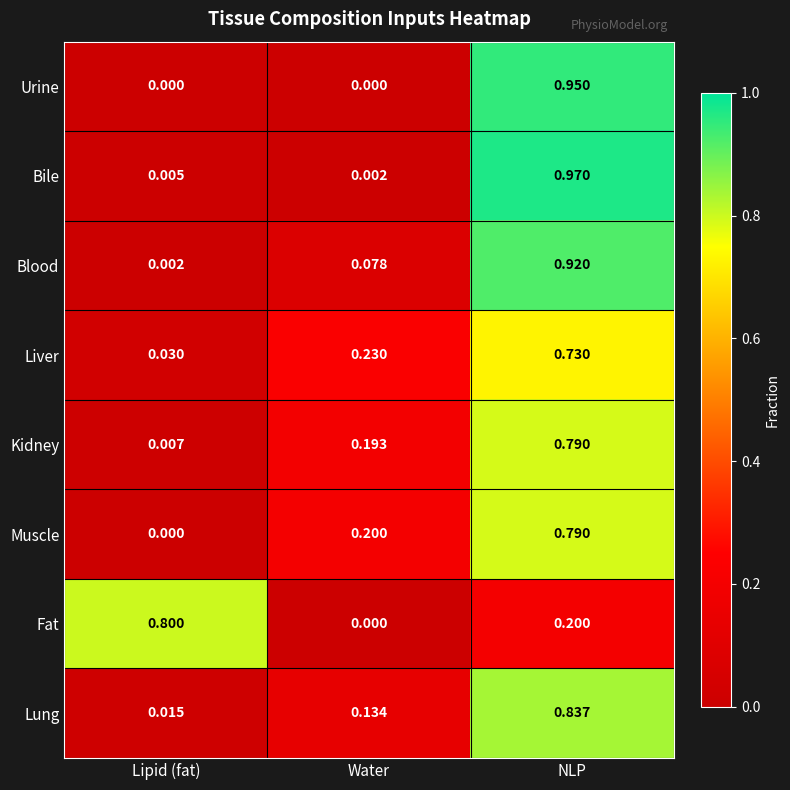

At how many categories does at least one series exceed 0?

3